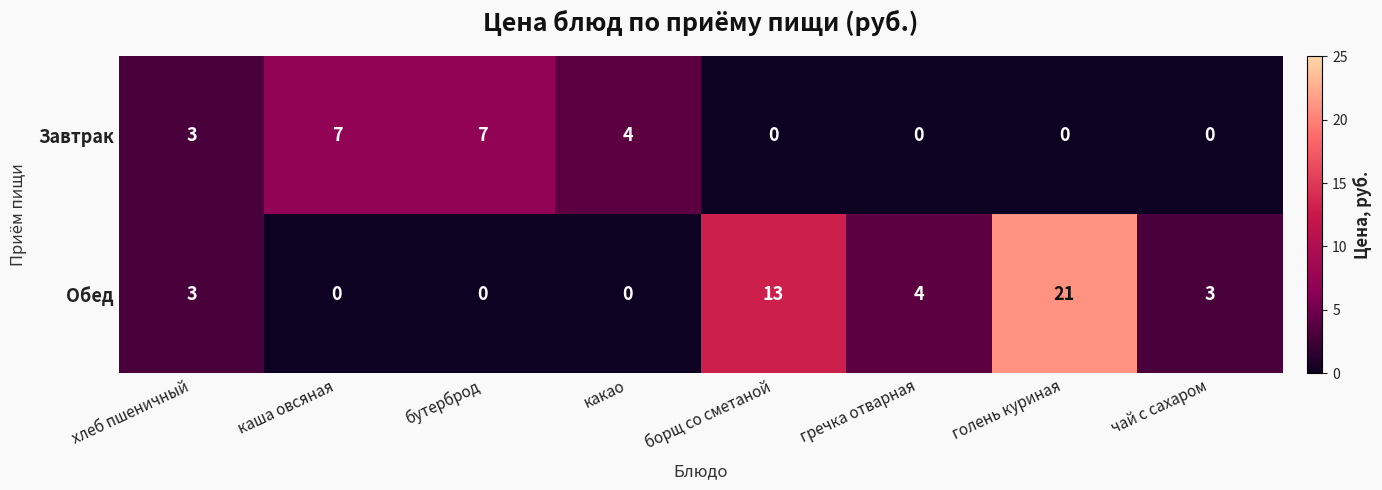

Reading right to left, what are all the values shown in this chart?

Завтрак: 0	0	0	0	4	7	7	3
Обед: 3	21	4	13	0	0	0	3